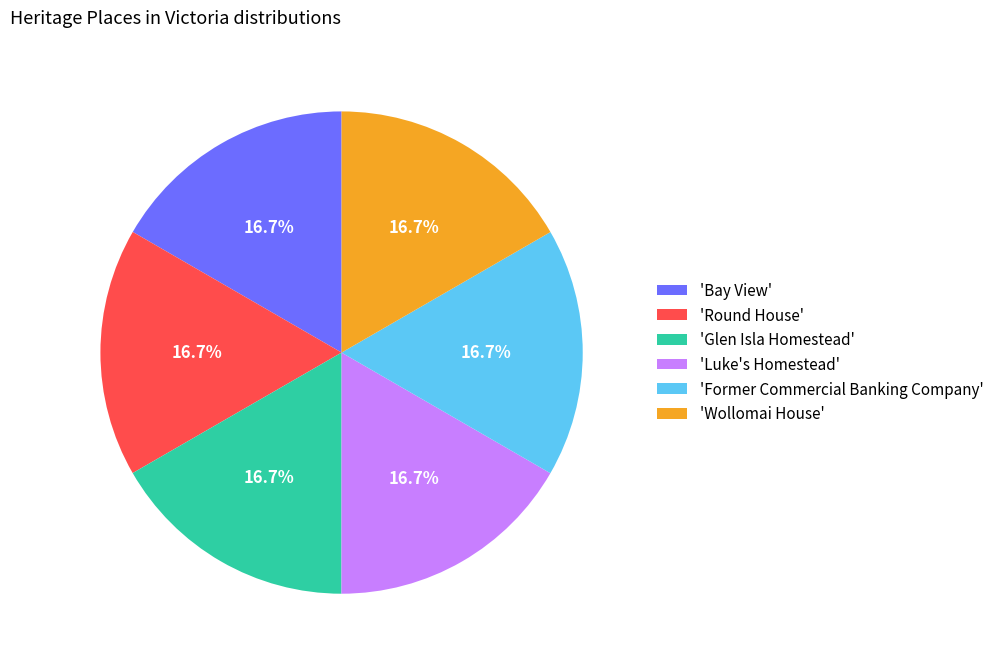

Is there a majority slice in this chart?

No